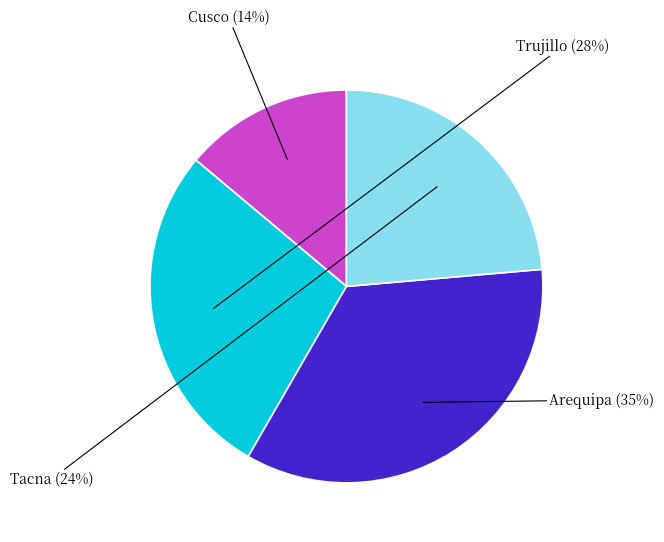

Is the sum of Arequipa and Tacna greater than half?

Yes